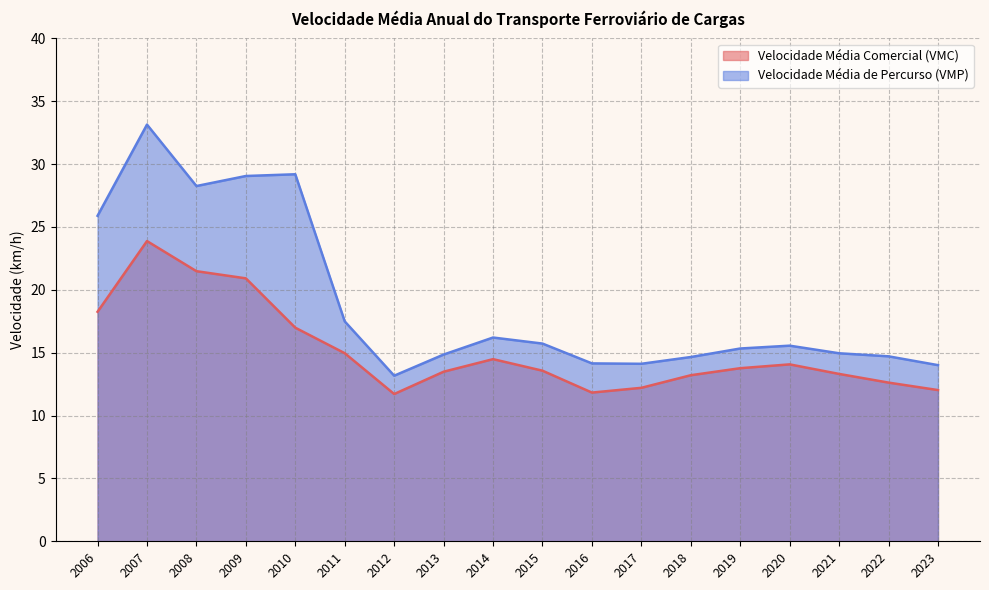

What is the difference between the maximum and minimum values in the Velocidade Média Comercial (VMC) series?

12.2